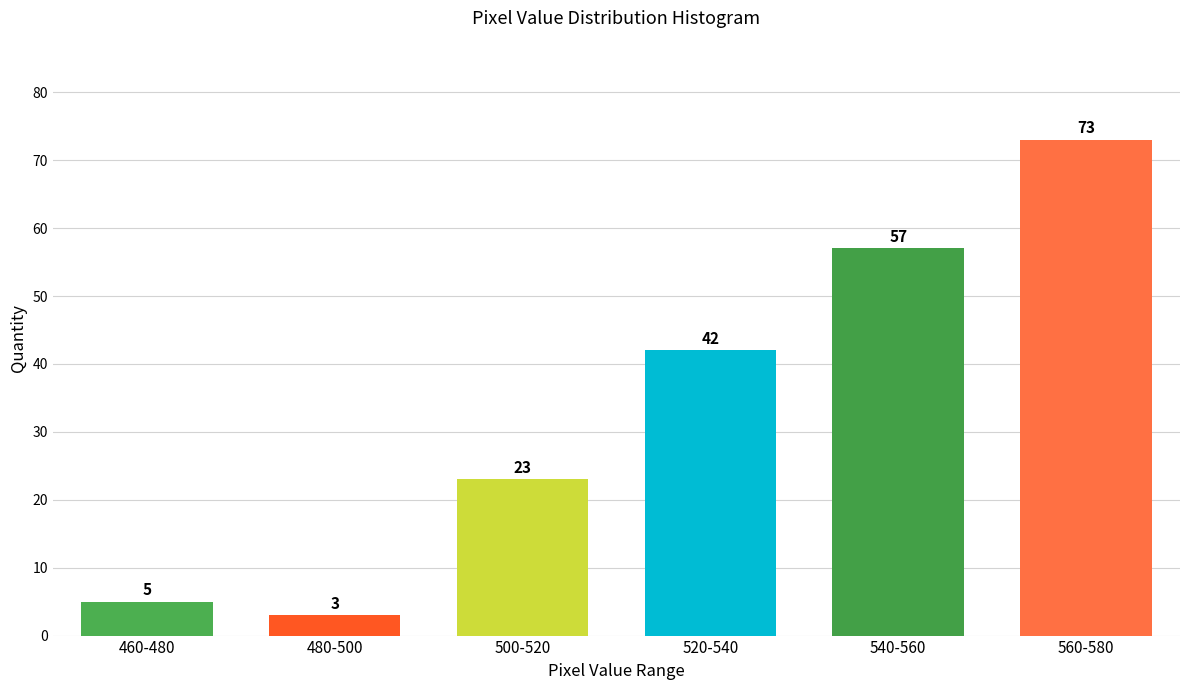

Reading left to right, list all the values displayed in this chart.

460-480=5	480-500=3	500-520=23	520-540=42	540-560=57	560-580=73